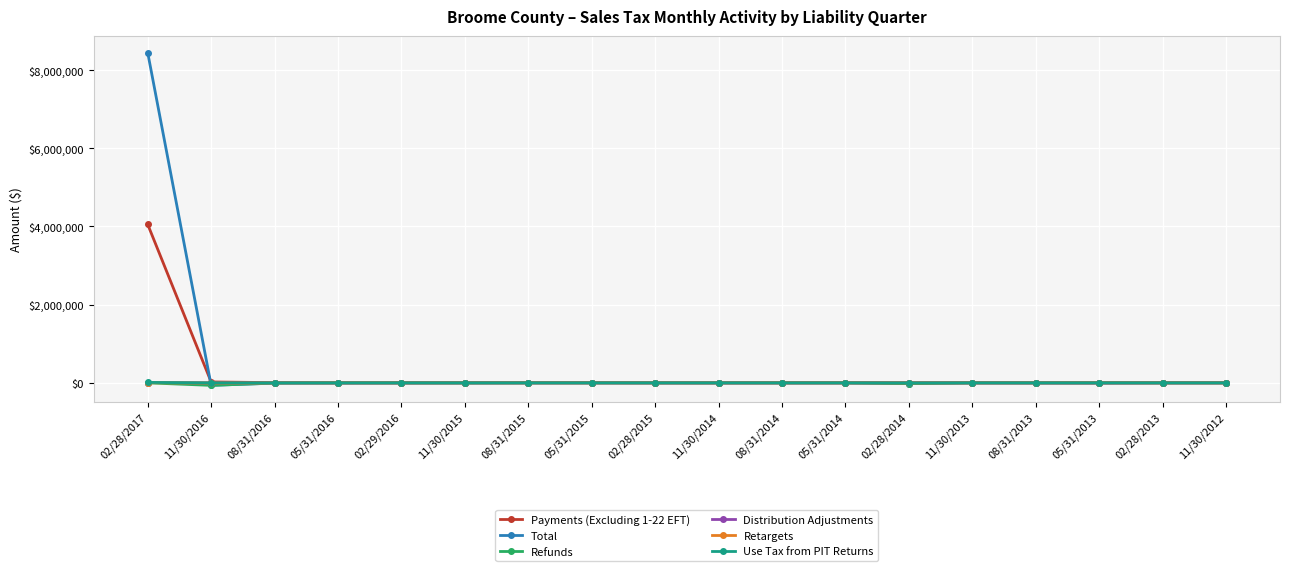

What position from the left is 05/31/2016?

4